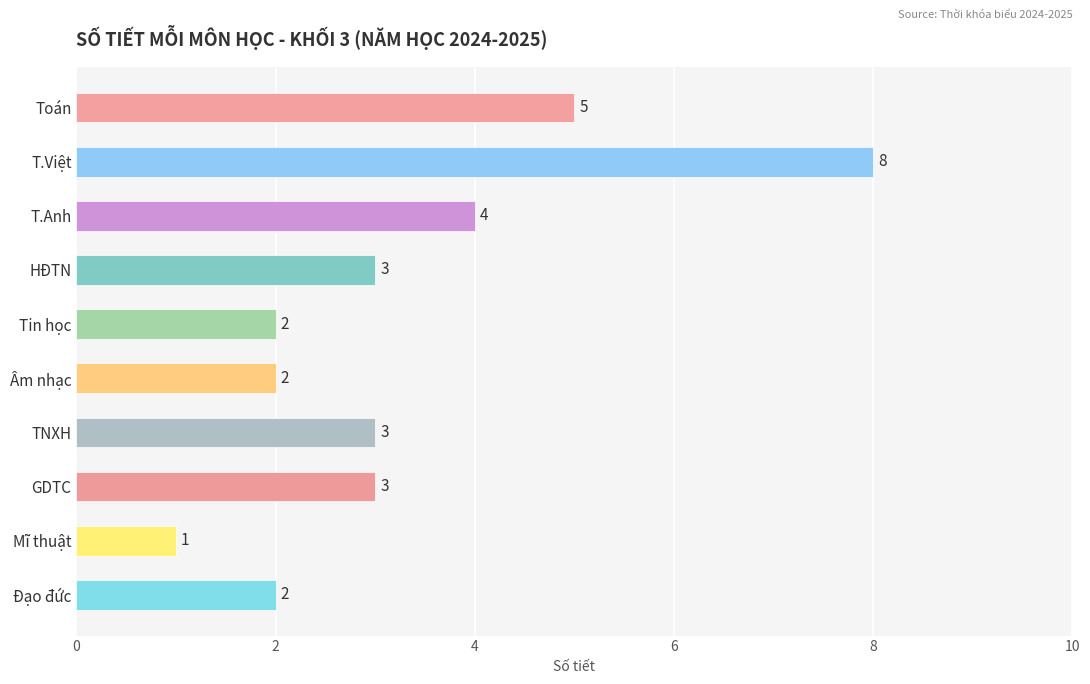

Between T.Việt and Mĩ thuật, which is larger?

T.Việt